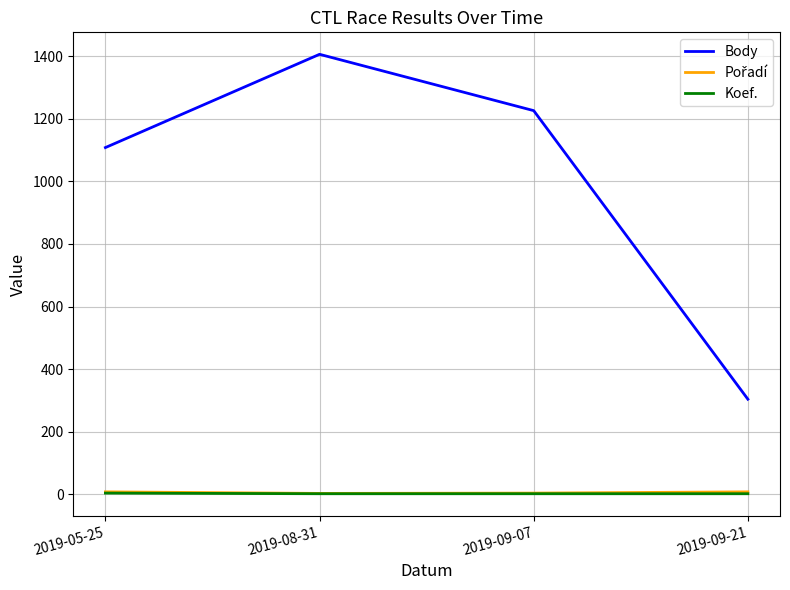

Which category has the highest value across all series?

2019-08-31